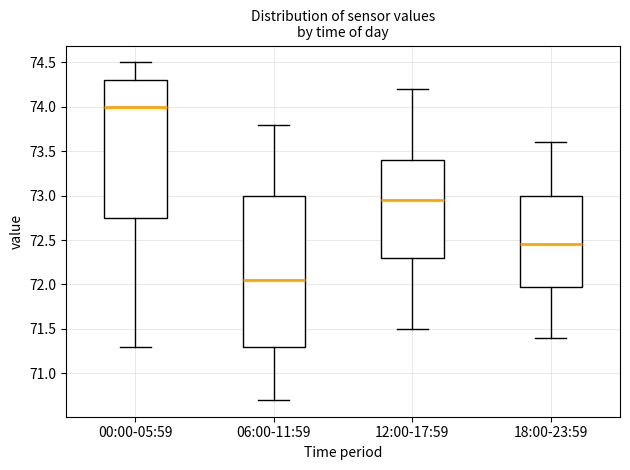

Reading left to right, transcribe this box plot: for each box, give where its median line is, the range the box spans, and where its two whiskers end, as read against the y-axis. The values are not printed on the chart, so give them approximately, as read against the axis.

00:00-05:59: median 74.00, box 72.75 to 74.30, whiskers 71.30 to 74.50
06:00-11:59: median 72.05, box 71.30 to 73.00, whiskers 70.70 to 73.80
12:00-17:59: median 72.95, box 72.30 to 73.40, whiskers 71.50 to 74.20
18:00-23:59: median 72.45, box 72.00 to 73.00, whiskers 71.40 to 73.60